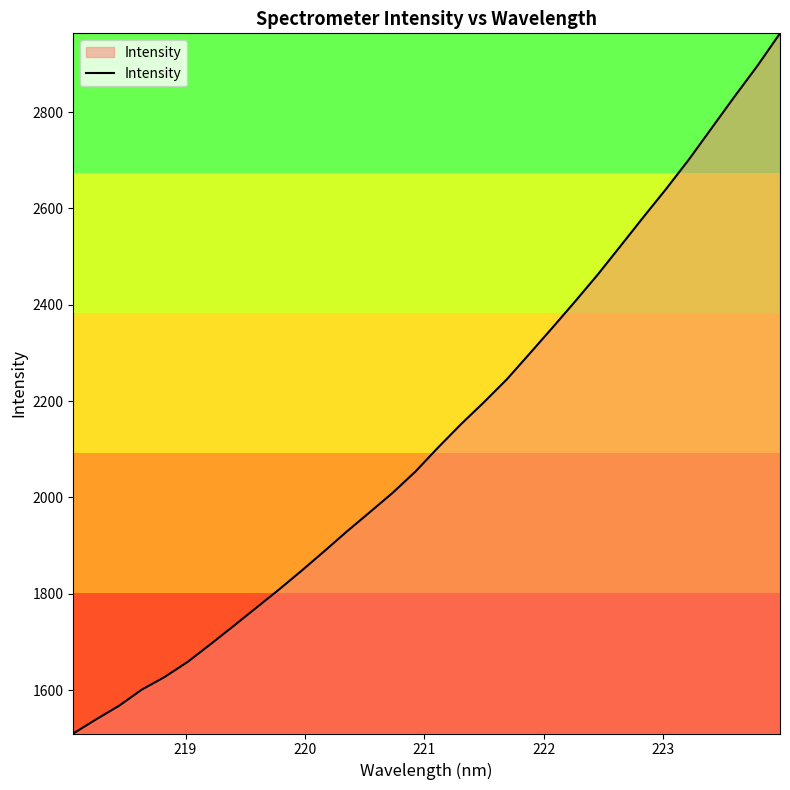

Does the chart display data point markers on the line(s)?

No